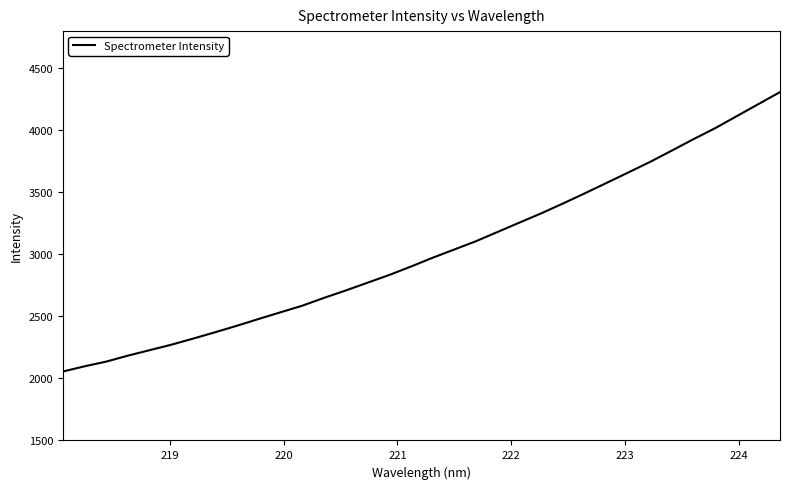

What is the difference between the maximum and minimum values?

2252.7